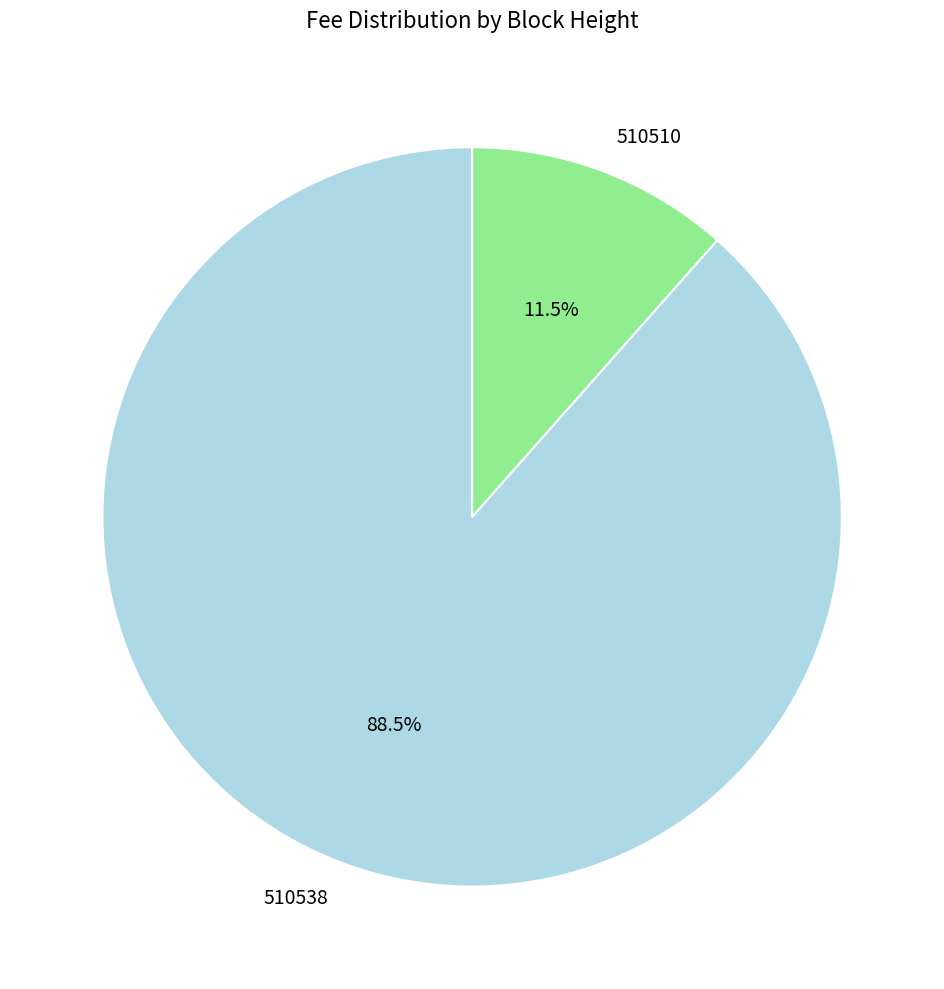

Does any single category account for the majority?

Yes